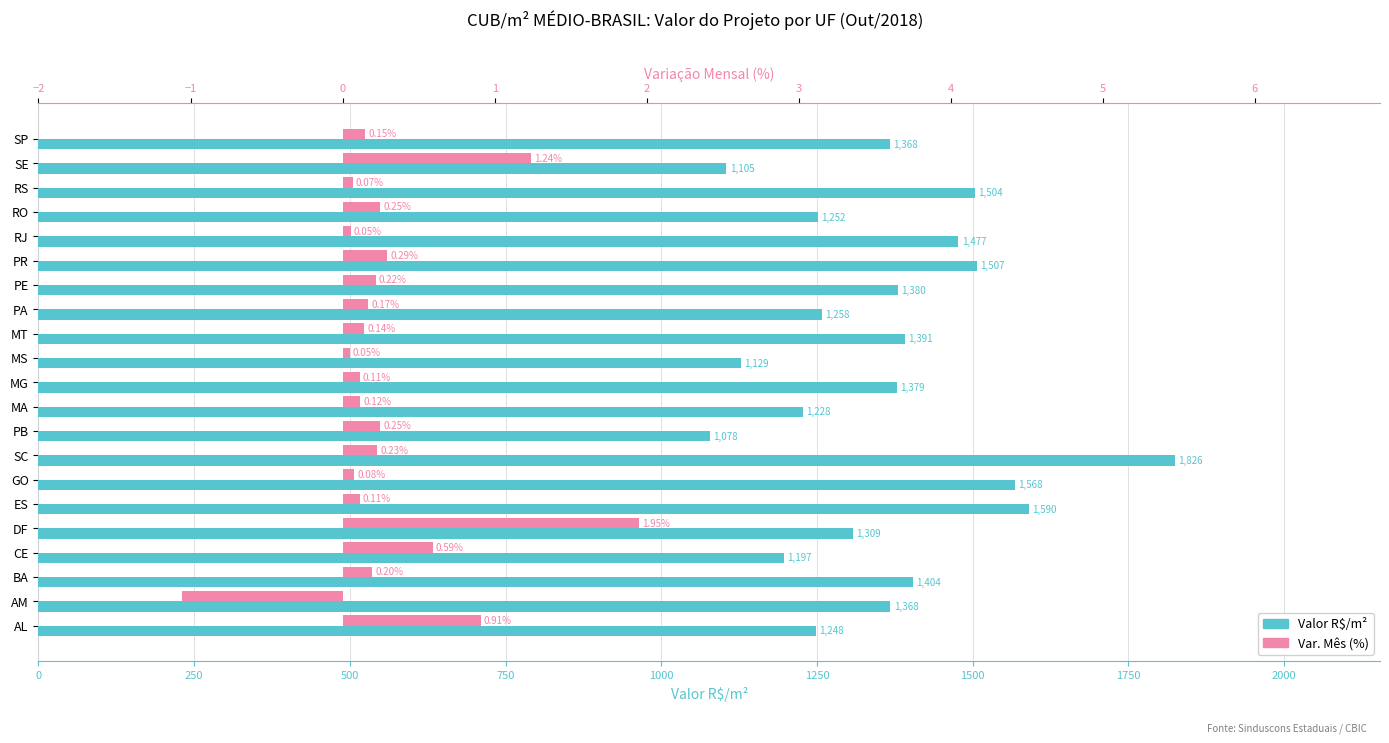

What is the highest value of the Valor R$/m² series?

1825.5